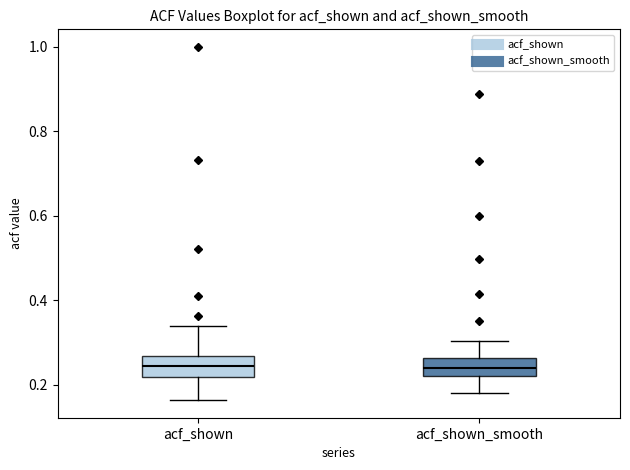

Where is the upper edge of the box for acf_shown_smooth on the y-axis? The values are not printed on the chart, so give them approximately, as read against the axis.

0.26